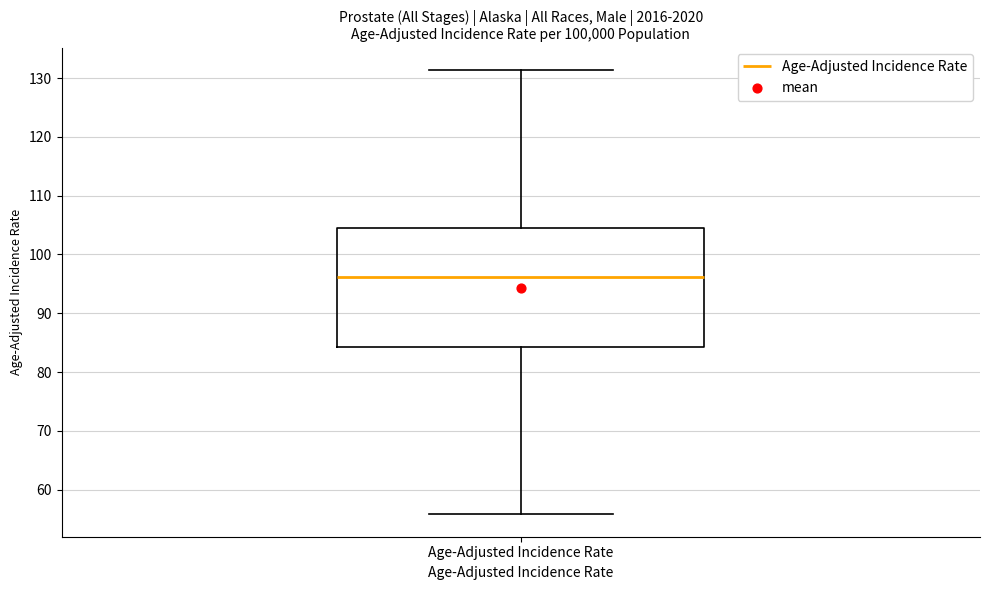

Transcribe this box plot: give where the median line is, the range the box spans, and where the two whiskers end, as read against the y-axis. The values are not printed on the chart, so give them approximately, as read against the axis.

median 96, box 84 to 105, whiskers 56 to 131